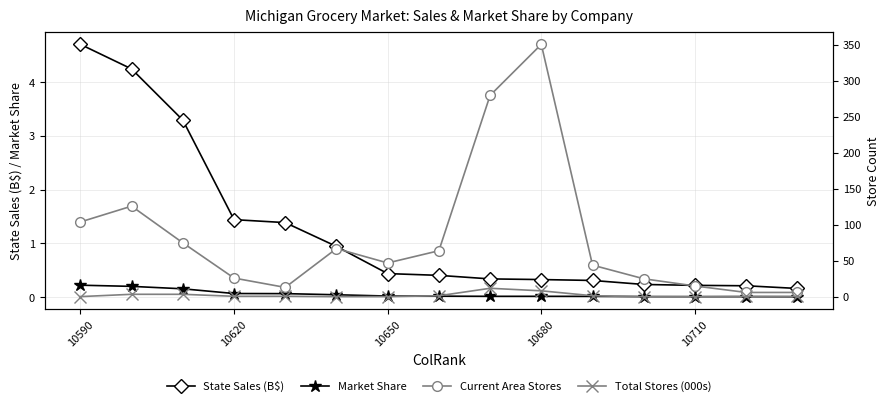

How many series are shown in this chart?

4